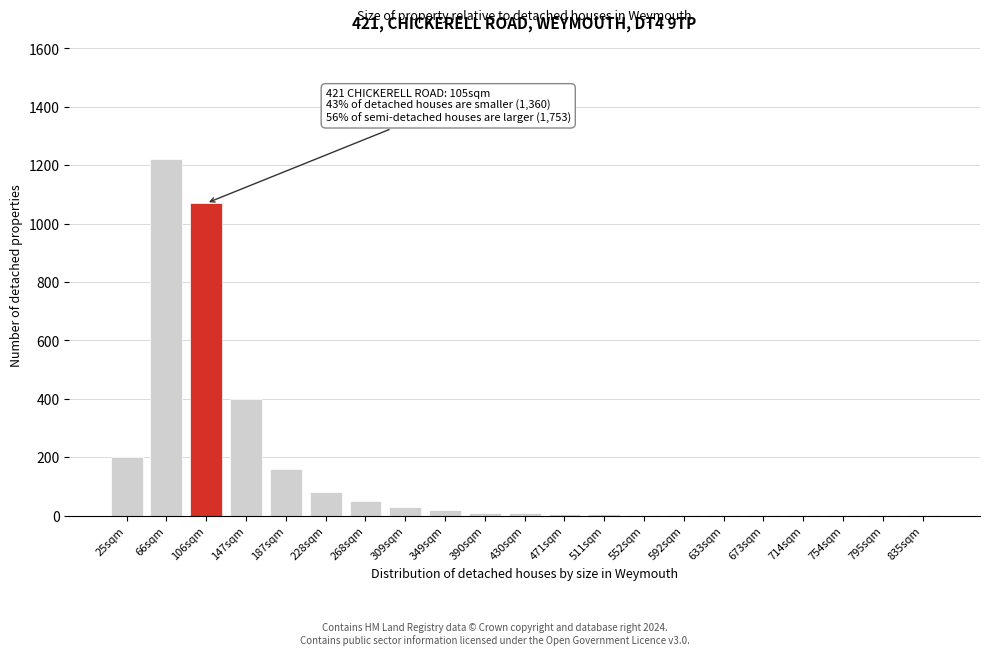

What is the sum of all values?

3269